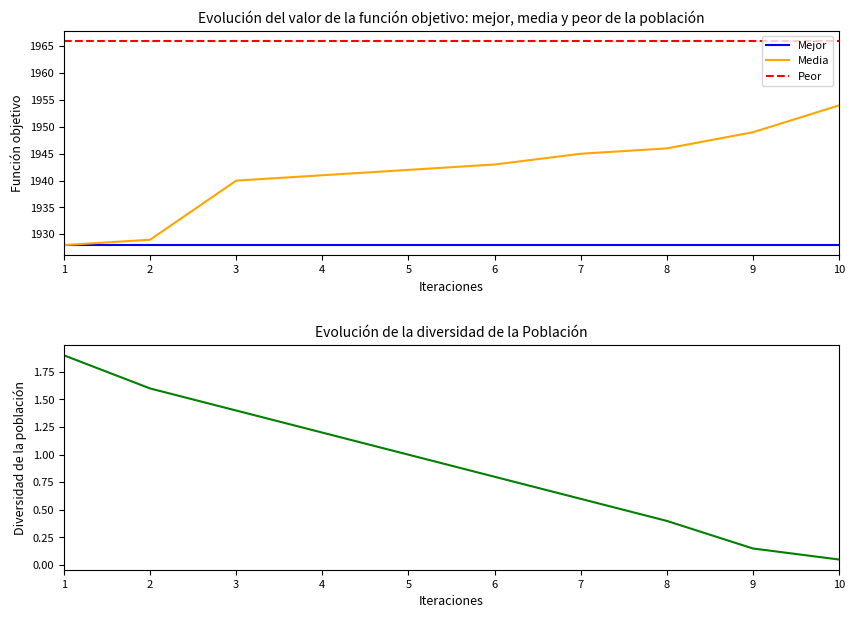

At which label does Diversidad first exceed 1?

1